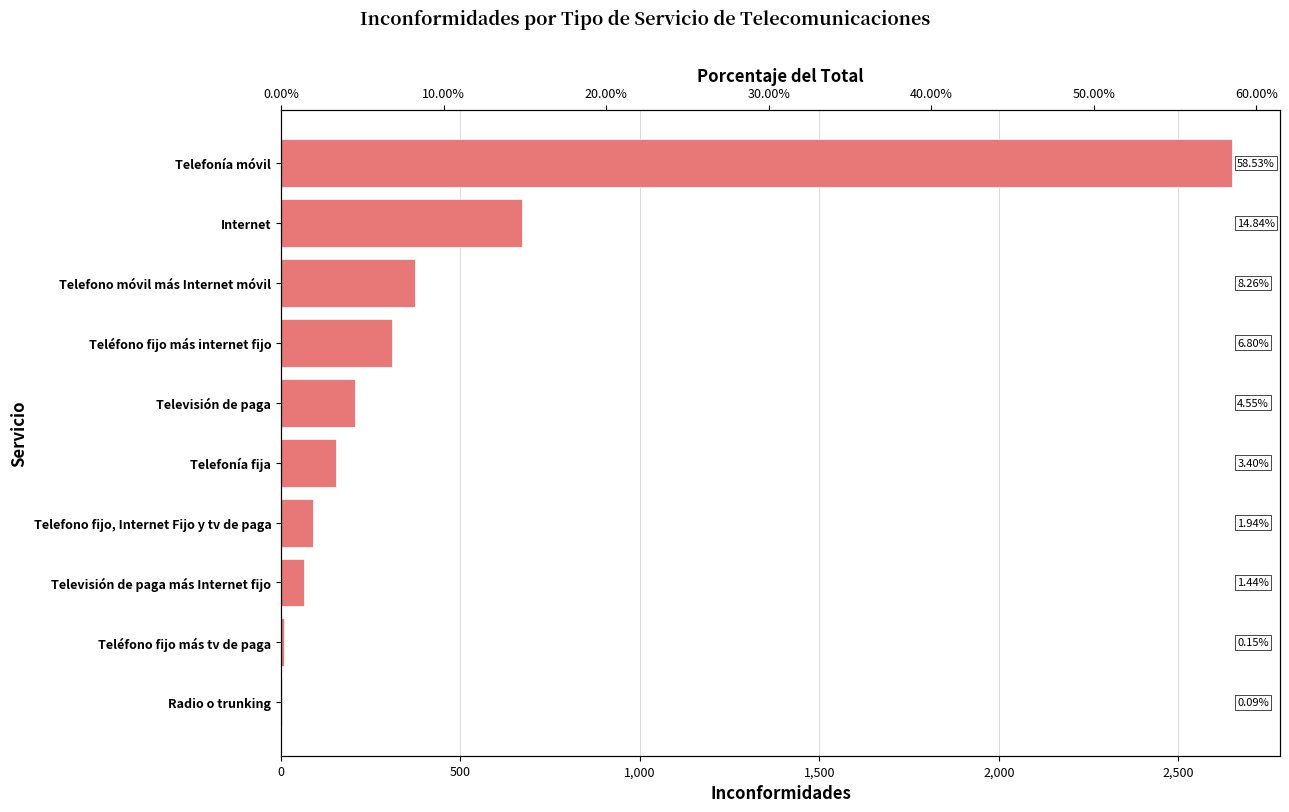

What is the smallest value displayed?

0.1